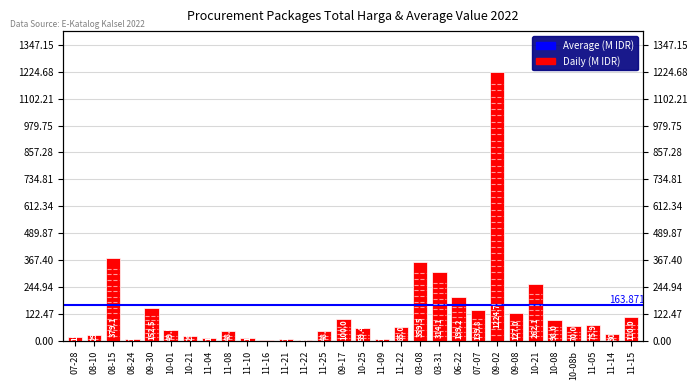

What is the difference between the values at 10-01 and 10-25?

9.9